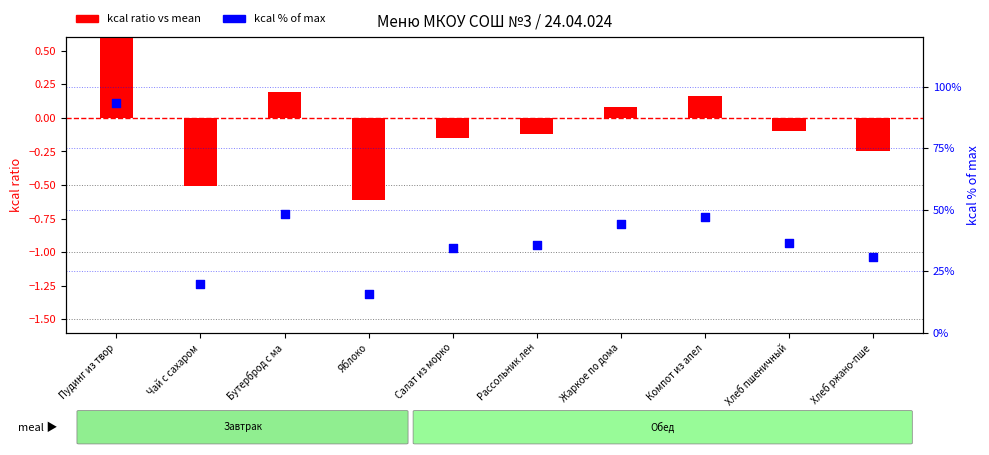

What are all the series names shown in the legend?

kcal ratio vs mean, kcal % of max